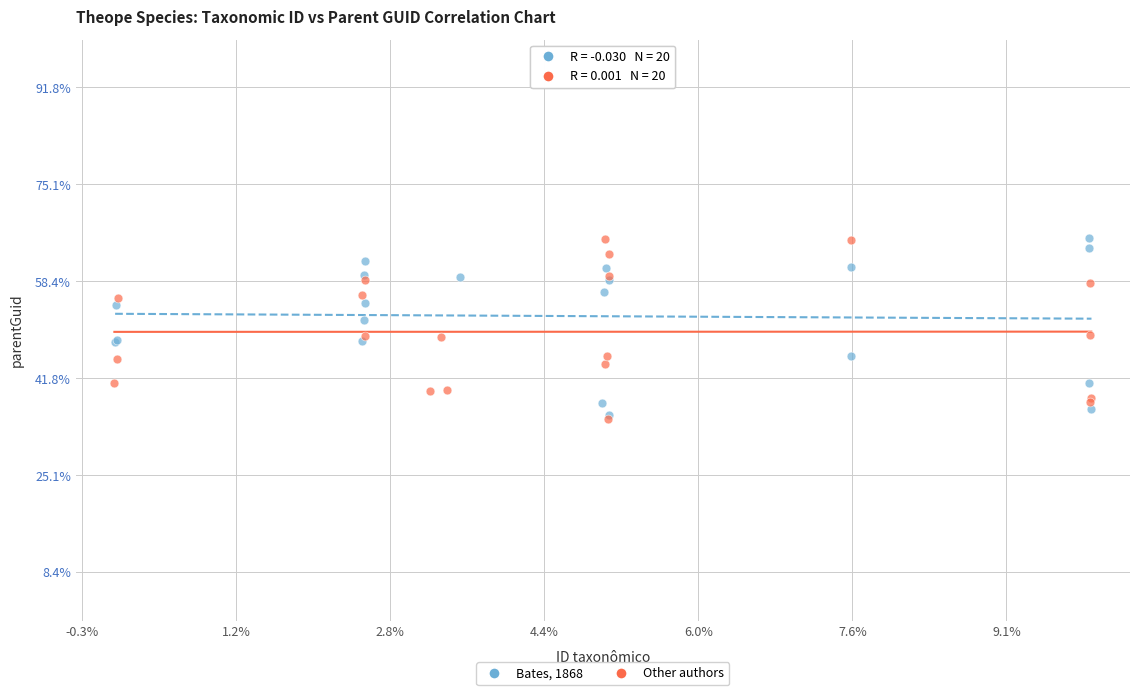

What are all the series names shown in the legend?

Bates, 1868, Other authors